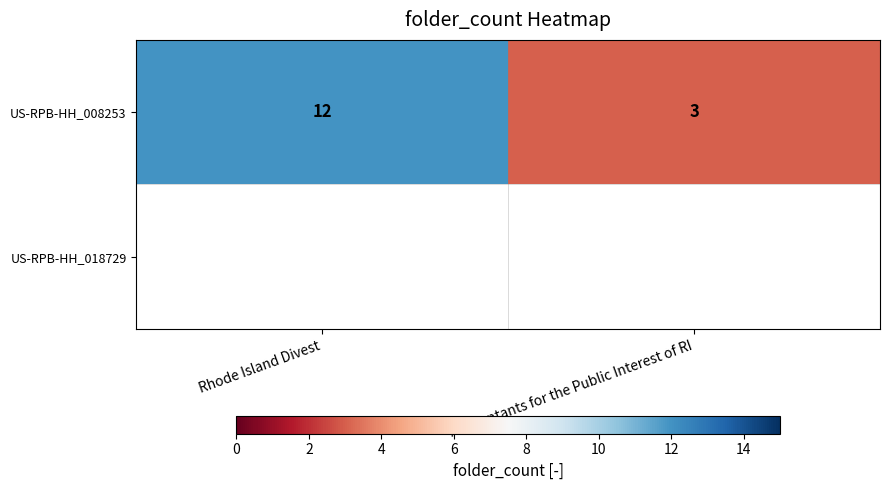

What is the difference between the maximum and minimum values in the US-RPB-HH_008253 series?

9